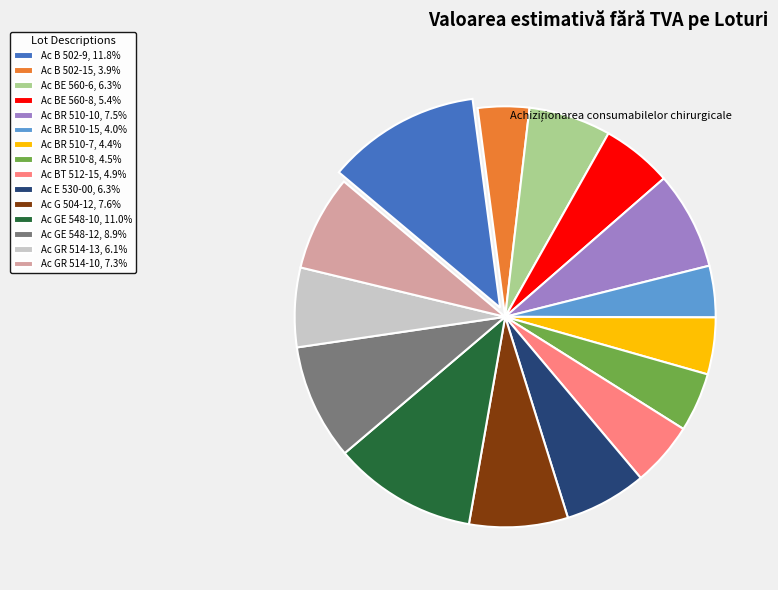

Count the number of slices in the pie.

15